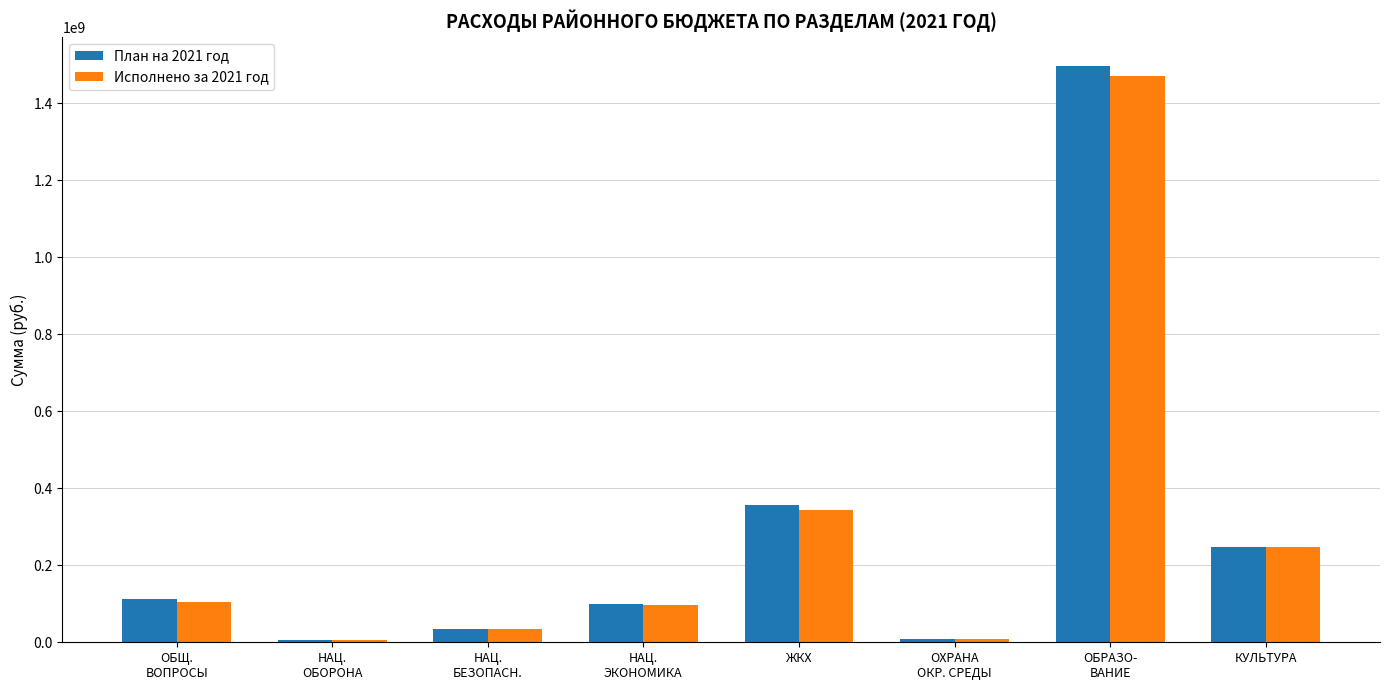

What is the approximate value of План на 2021 год at НАЦ.
ОБОРОНА?

5498800.0